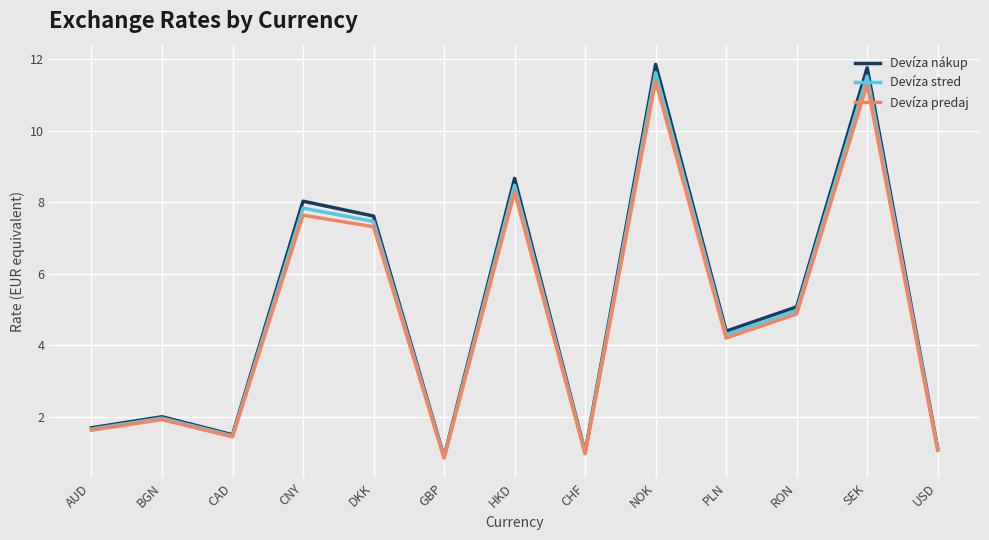

What is the difference between the second highest and minimum values in the Devíza nákup series?

10.9